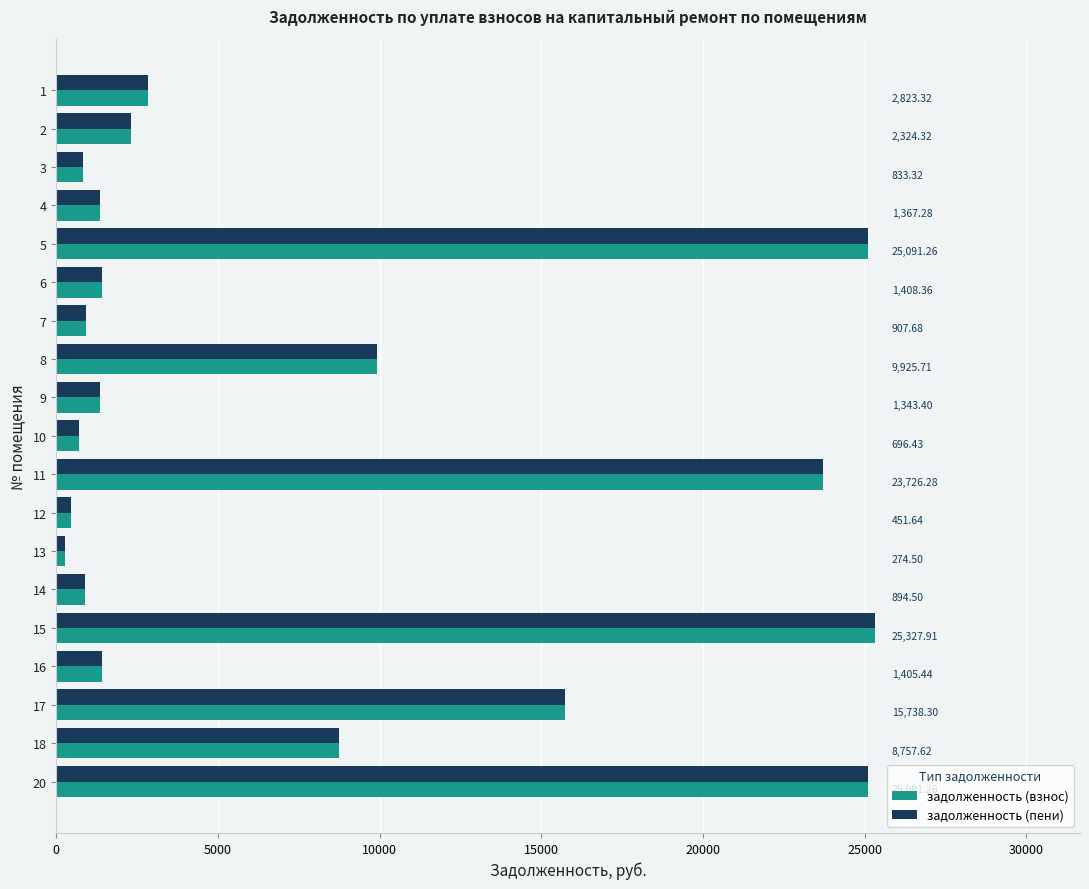

At how many categories does at least one series exceed 15241?

5